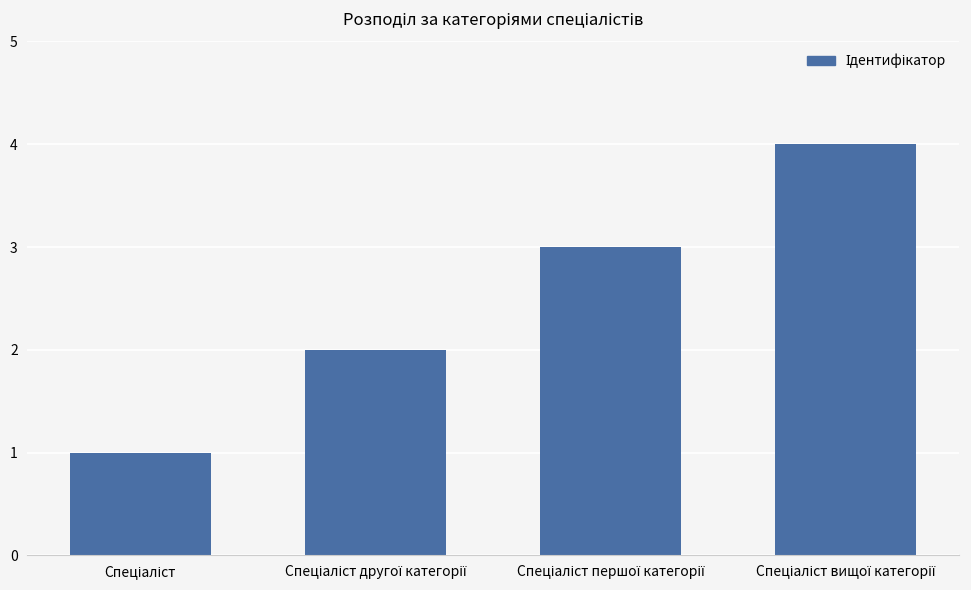

What is the greatest value displayed?

4